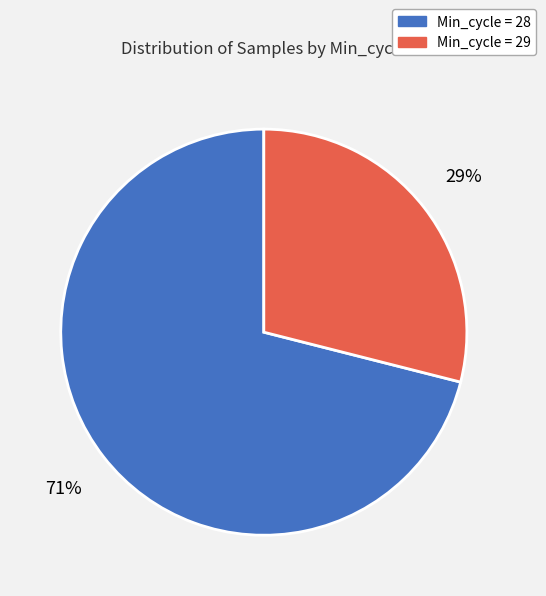

Is there any slice that represents more than half of the pie?

Yes